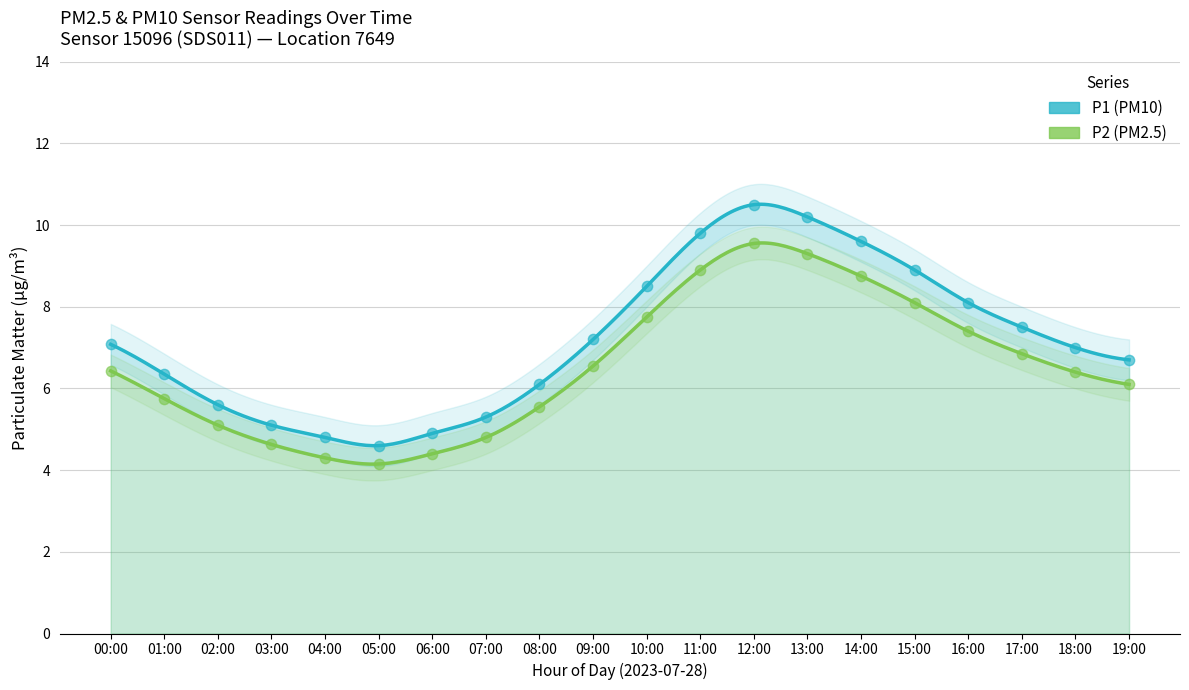

Which series has the largest total across all categories?

P1